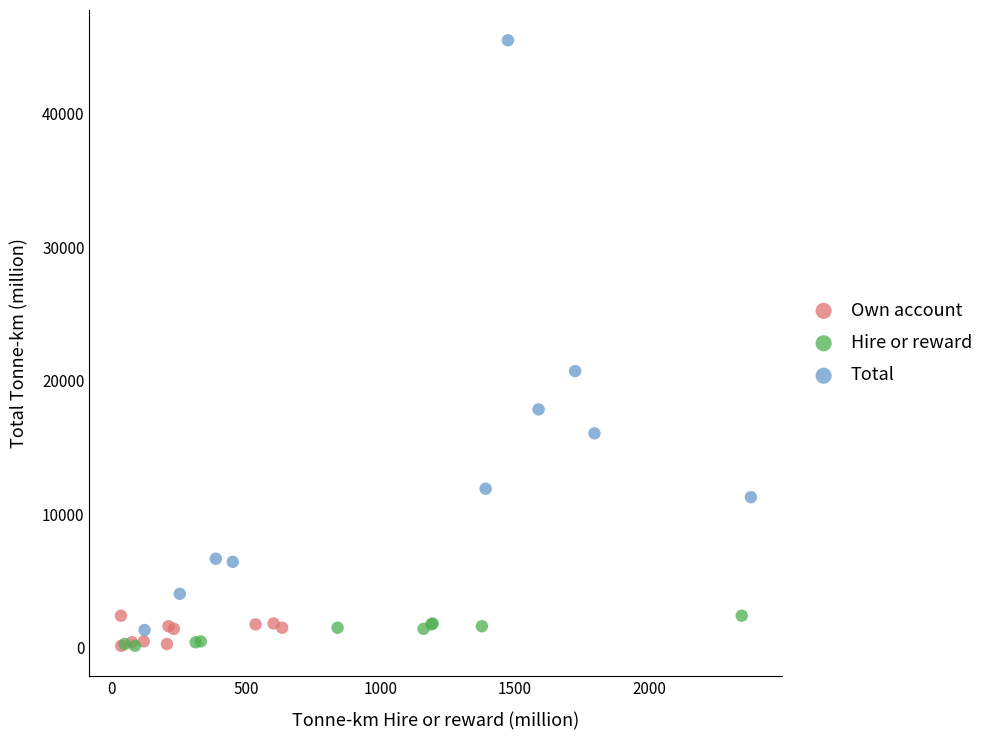

Which series has the widest spread of Y values?

Total